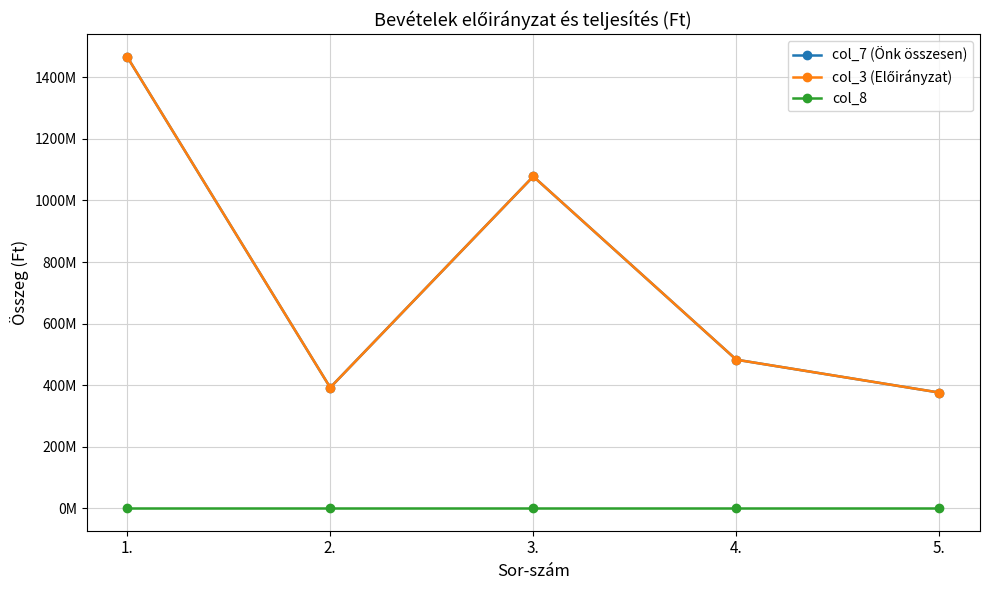

What is the maximum value shown in the chart?

1466902602